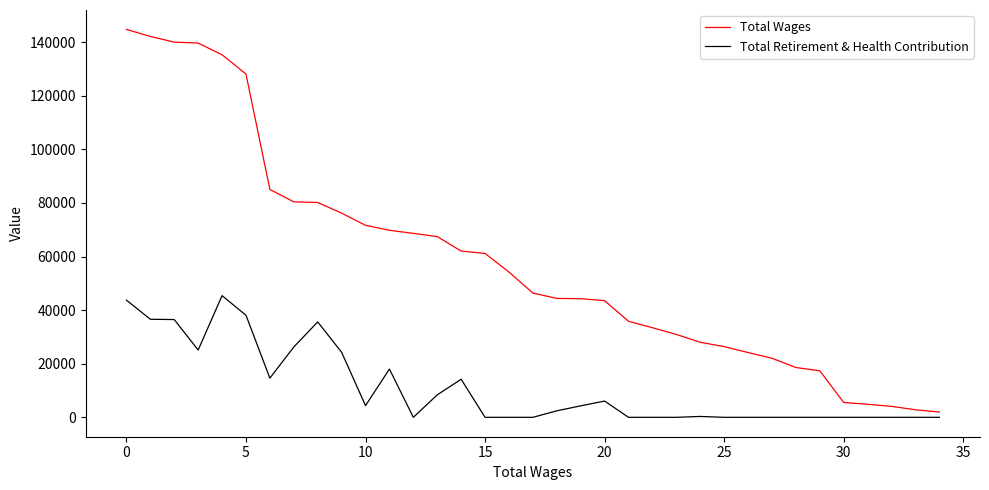

True or false: Total Retirement & Health Contribution and Total Wages intersect in this chart.

False